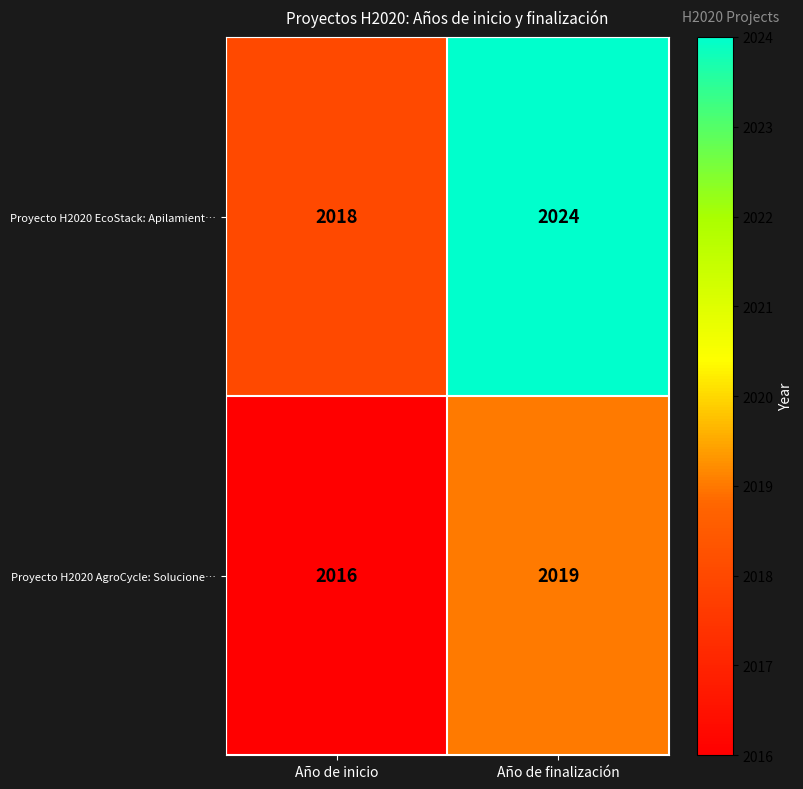

What is the maximum value shown in the chart?

2024